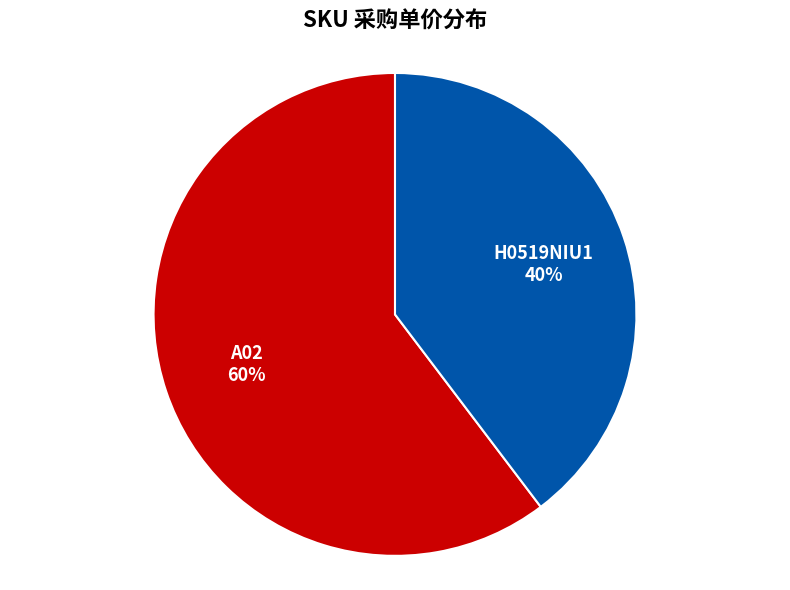

Between A02 and H0519NIU1, which is larger?

A02